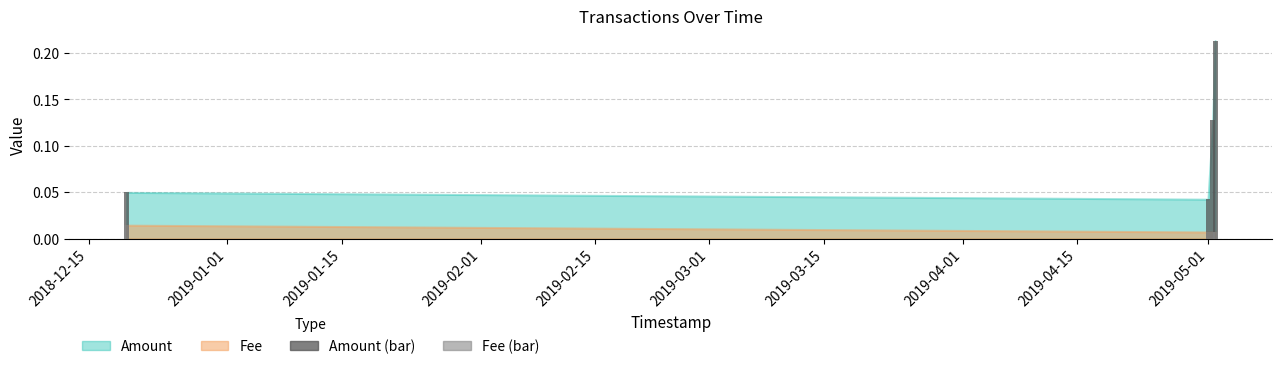

Between 2019-05-01 21:45:18 and 2019-05-01 00:49:55, which series saw the biggest shift?

Amount